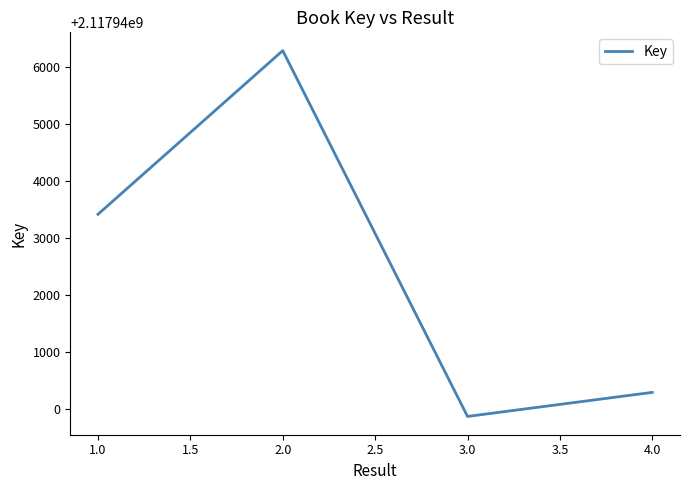

What value does the data have at 2.0?

2117946291